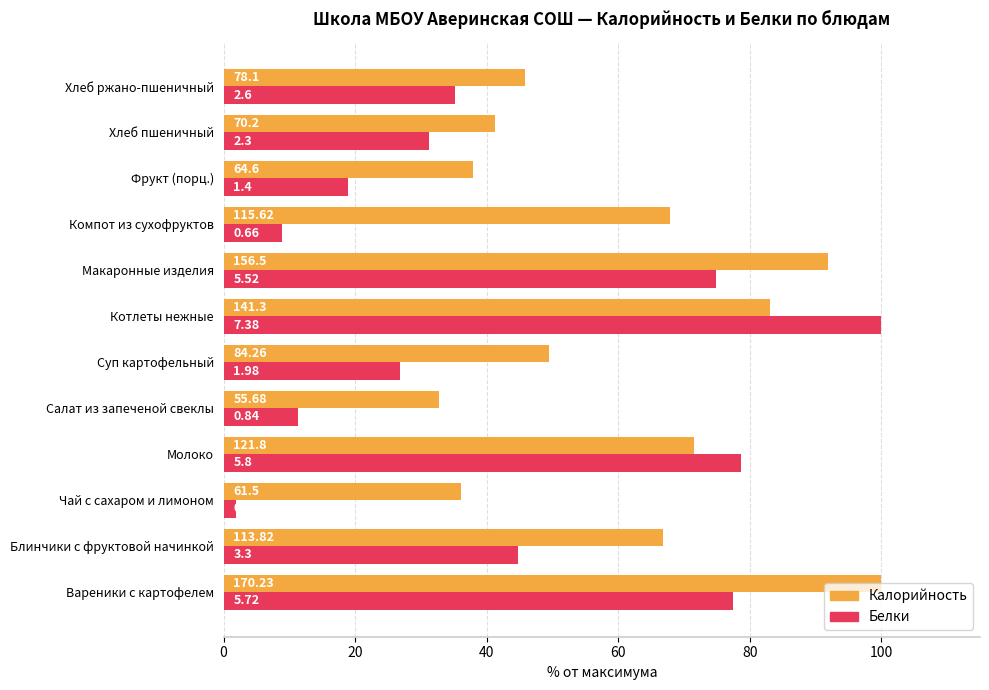

What is the difference between the maximum and second lowest values in the Белки series?

91.1